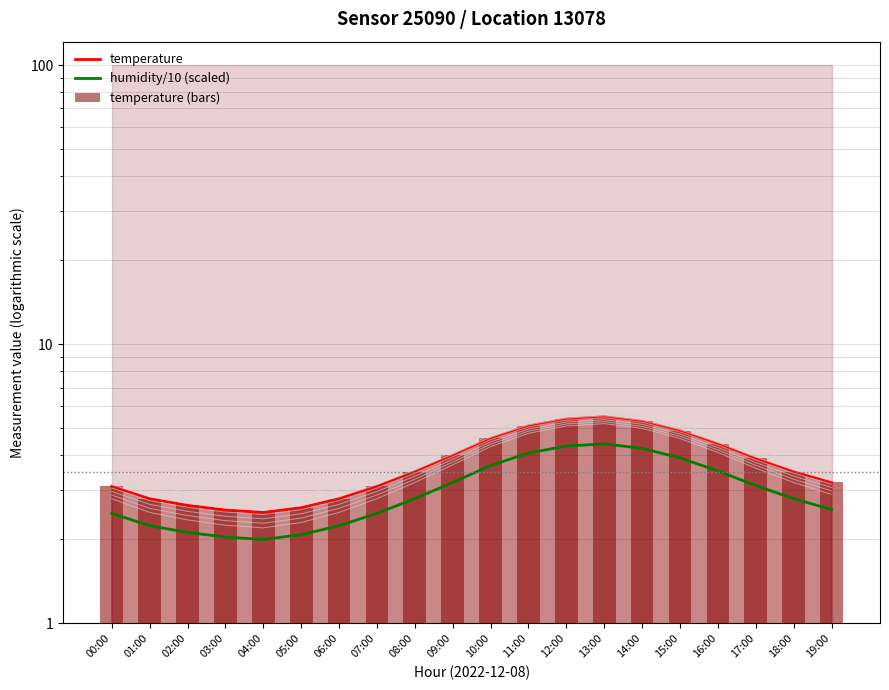

Reading right to left, extract all data points from this chart.

temperature: 19:00=3.2	18:00=3.5	17:00=3.9	16:00=4.4	15:00=4.9	14:00=5.3	13:00=5.5	12:00=5.4	11:00=5.1	10:00=4.6	09:00=4.0	08:00=3.5	07:00=3.1	06:00=2.8	05:00=2.6	04:00=2.5	03:00=2.5	02:00=2.6	01:00=2.8	00:00=3.1
humidity/10 (scaled): 19:00=2.6	18:00=2.8	17:00=3.1	16:00=3.5	15:00=3.9	14:00=4.2	13:00=4.4	12:00=4.3	11:00=4.1	10:00=3.7	09:00=3.2	08:00=2.8	07:00=2.5	06:00=2.2	05:00=2.1	04:00=2.0	03:00=2.0	02:00=2.1	01:00=2.2	00:00=2.5
temperature (bars): 19:00=3.2	18:00=3.5	17:00=3.9	16:00=4.4	15:00=4.9	14:00=5.3	13:00=5.5	12:00=5.4	11:00=5.1	10:00=4.6	09:00=4.0	08:00=3.5	07:00=3.1	06:00=2.8	05:00=2.6	04:00=2.5	03:00=2.5	02:00=2.6	01:00=2.8	00:00=3.1